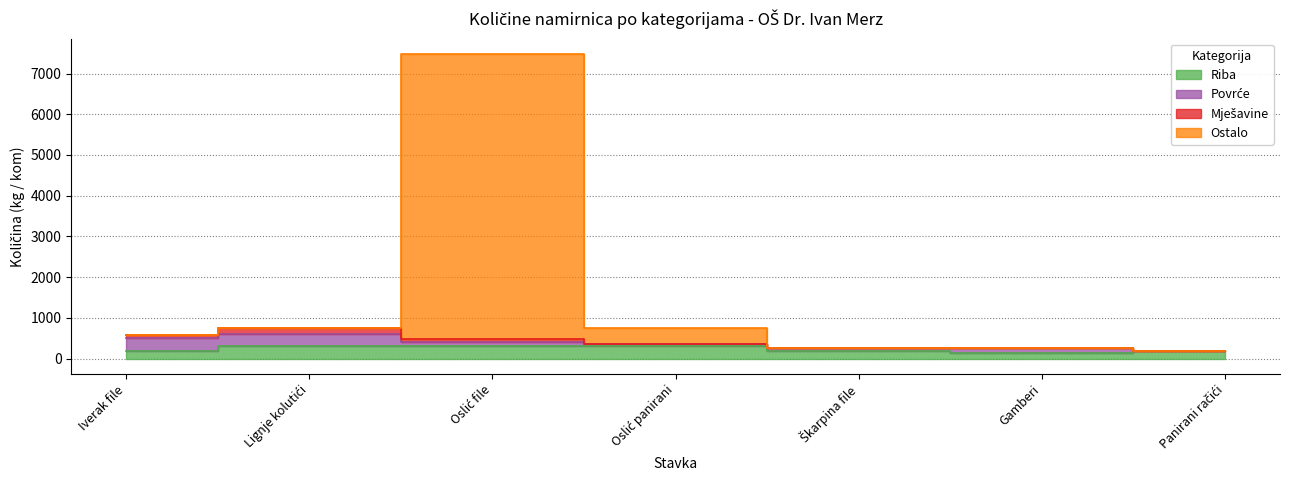

Does the chart have visible grid lines?

Yes